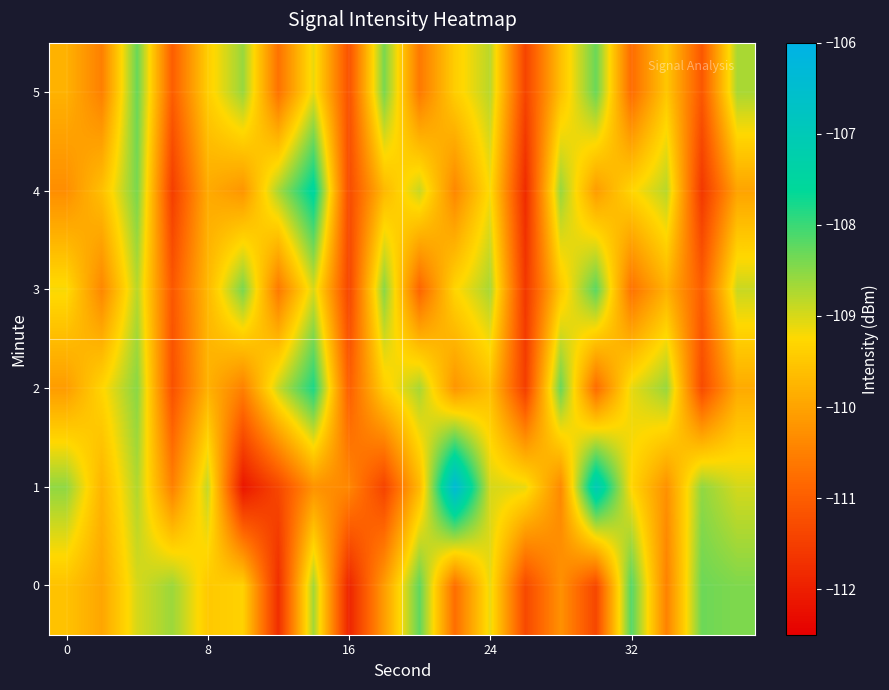

What is the smallest value displayed?

-112.1